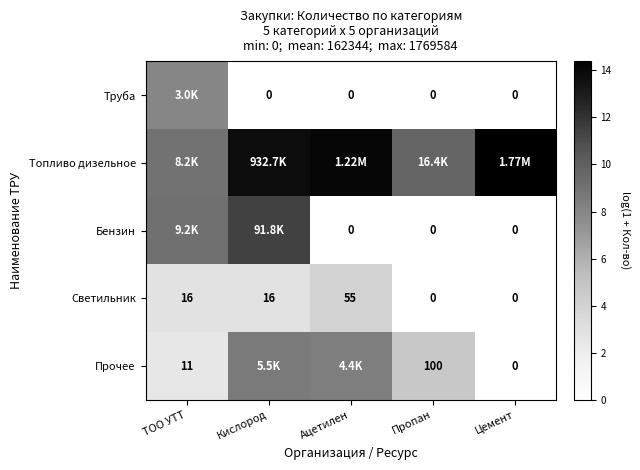

Which series has the largest total across all categories?

Топливо дизельное